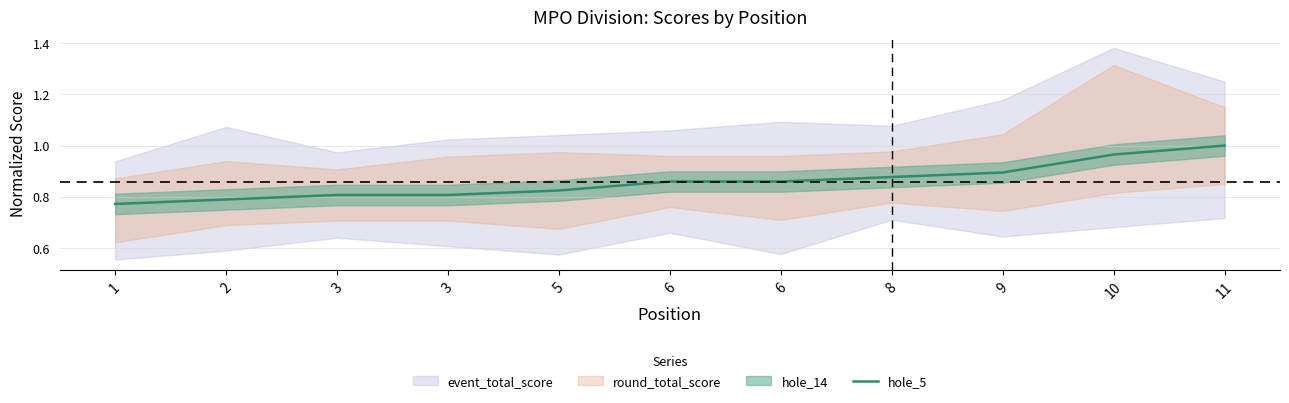

What is the greatest value displayed?

1.0